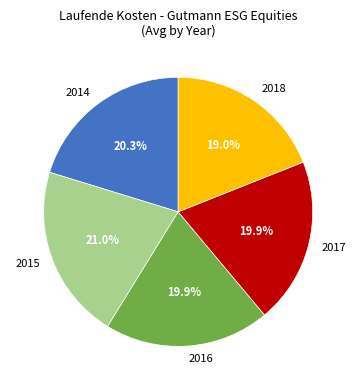

What is the largest slice in the pie chart?

2015